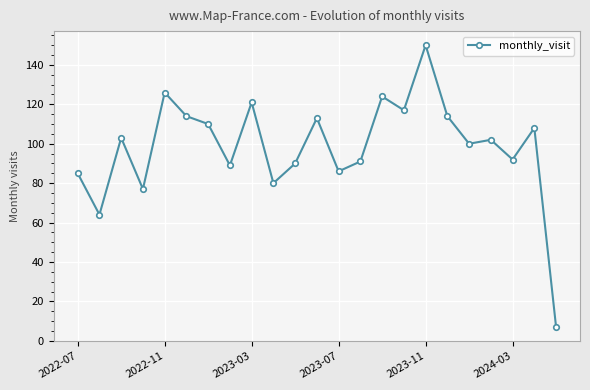

How many lines are shown in the chart?

1